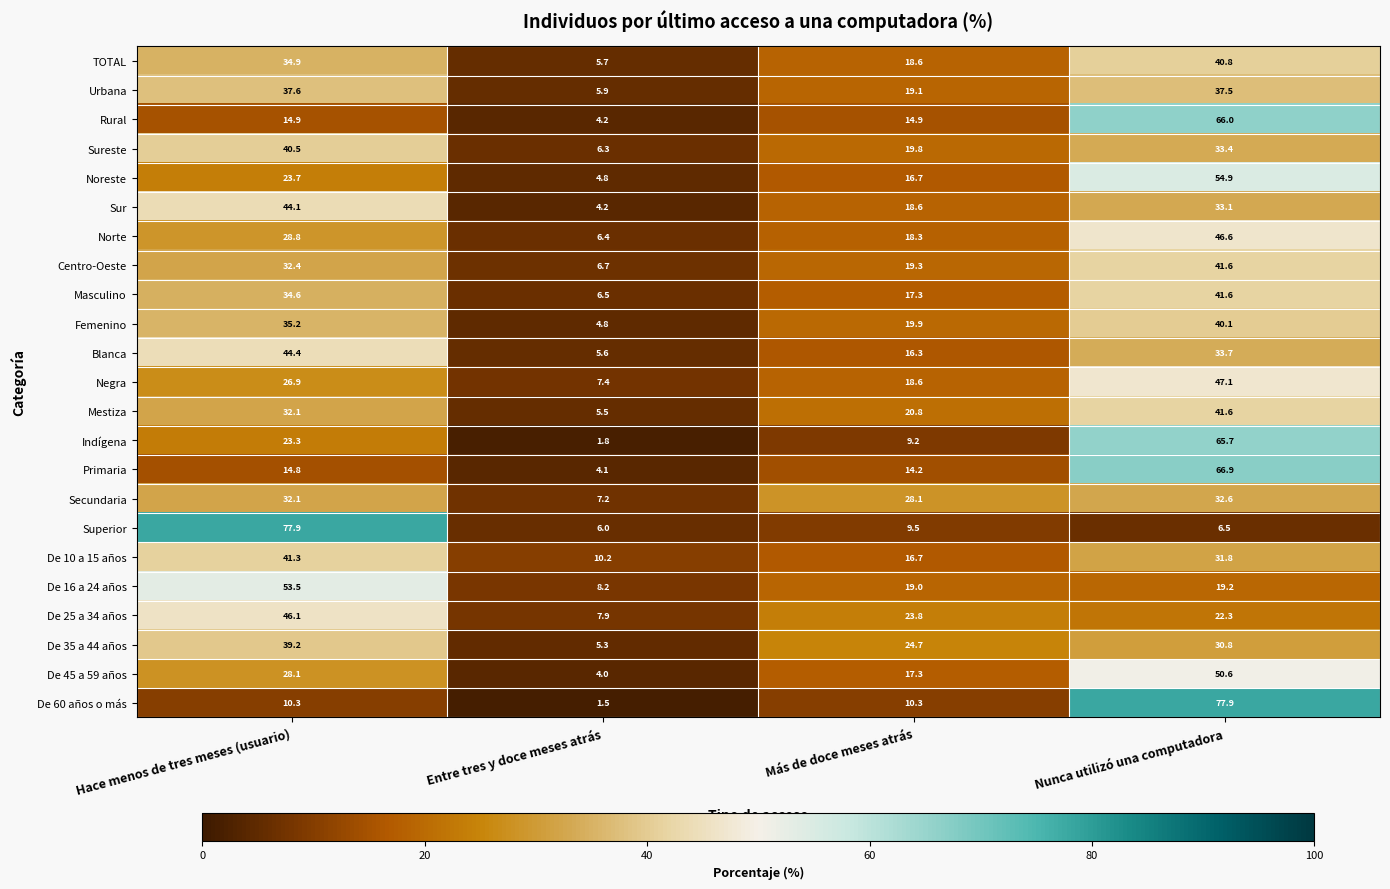

What is the difference between the maximum and second lowest values in the Noreste series?

38.2